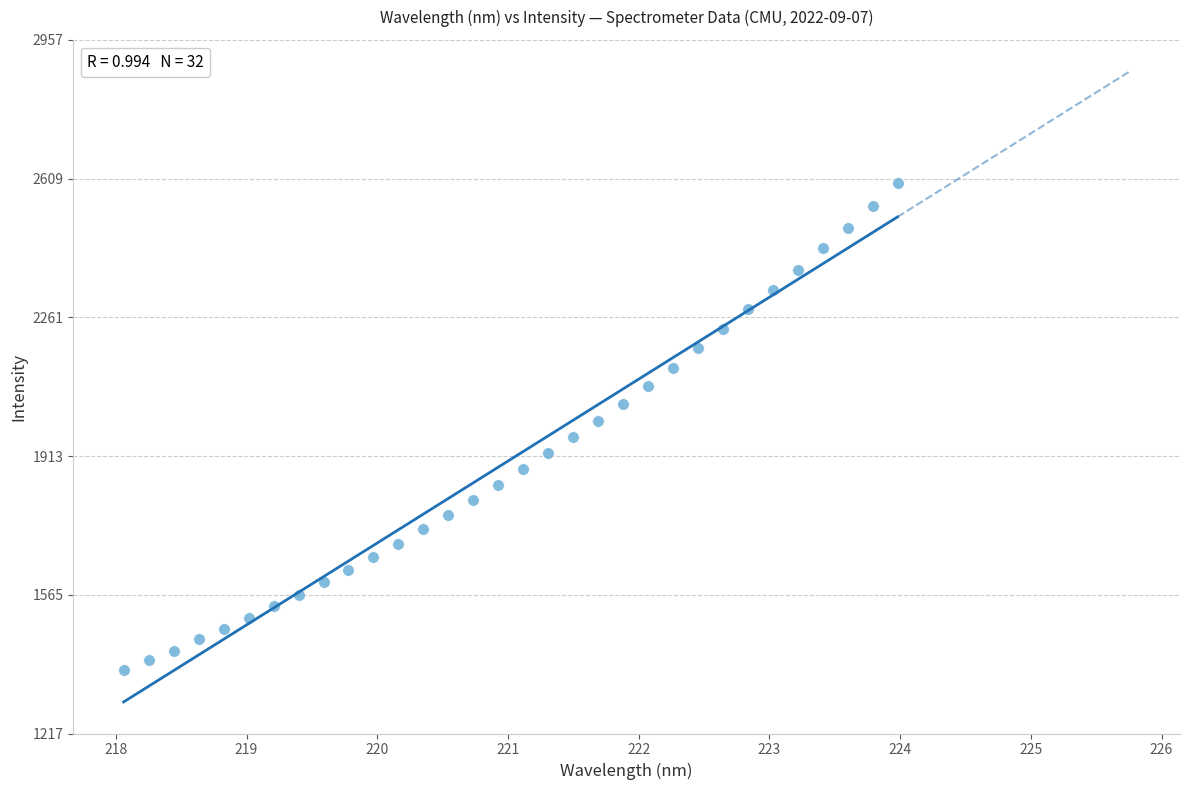

What is the range of Y values (max minus min)?

1221.3